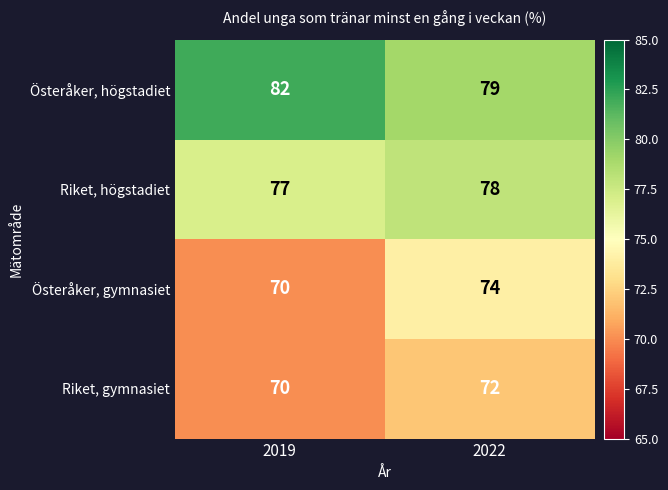

What is the maximum value shown in the chart?

82